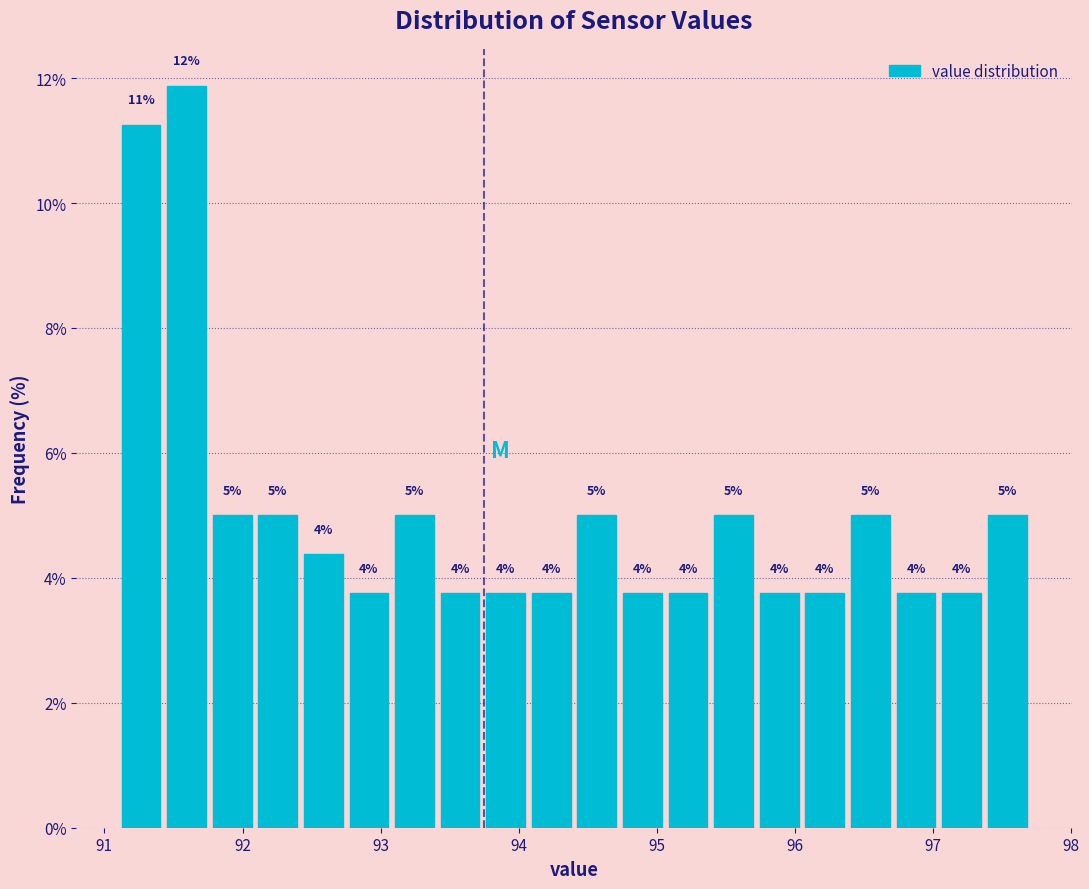

Around what value on the x-axis is the tallest bar? Give the approximate position of its centre, as read against the axis.

91.6